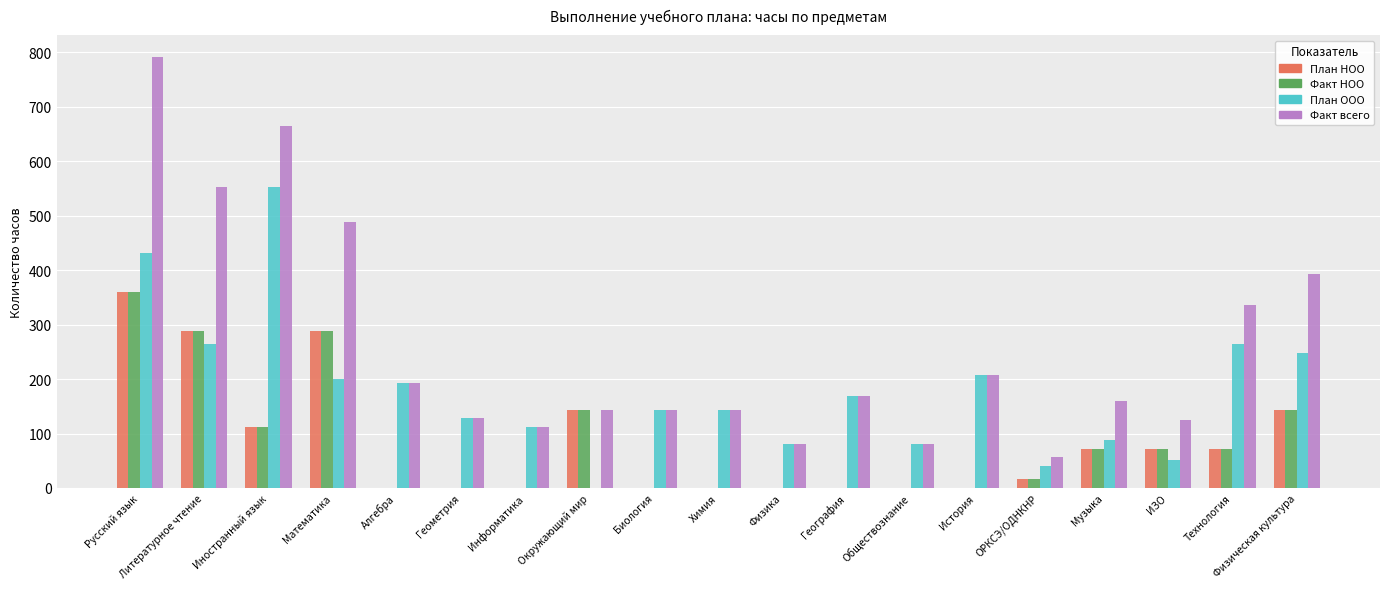

Reading right to left, extract all data points from this chart.

План НОО: Физическая культура=144	Технология=72	ИЗО=72	Музыка=72	ОРКСЭ/ОДНКНР=16	История=0	Обществознание=0	География=0	Физика=0	Химия=0	Биология=0	Окружающий мир=144	Информатика=0	Геометрия=0	Алгебра=0	Математика=288	Иностранный язык=112	Литературное чтение=288	Русский язык=360
Факт НОО: Физическая культура=144	Технология=72	ИЗО=72	Музыка=72	ОРКСЭ/ОДНКНР=16	История=0	Обществознание=0	География=0	Физика=0	Химия=0	Биология=0	Окружающий мир=144	Информатика=0	Геометрия=0	Алгебра=0	Математика=288	Иностранный язык=112	Литературное чтение=288	Русский язык=360
План ООО: Физическая культура=248	Технология=264	ИЗО=52	Музыка=88	ОРКСЭ/ОДНКНР=40	История=208	Обществознание=80	География=168	Физика=80	Химия=144	Биология=144	Окружающий мир=0	Информатика=112	Геометрия=128	Алгебра=192	Математика=200	Иностранный язык=552	Литературное чтение=264	Русский язык=432
Факт всего: Физическая культура=392	Технология=336	ИЗО=124	Музыка=160	ОРКСЭ/ОДНКНР=56	История=208	Обществознание=80	География=168	Физика=80	Химия=144	Биология=144	Окружающий мир=144	Информатика=112	Геометрия=128	Алгебра=192	Математика=488	Иностранный язык=664	Литературное чтение=552	Русский язык=792